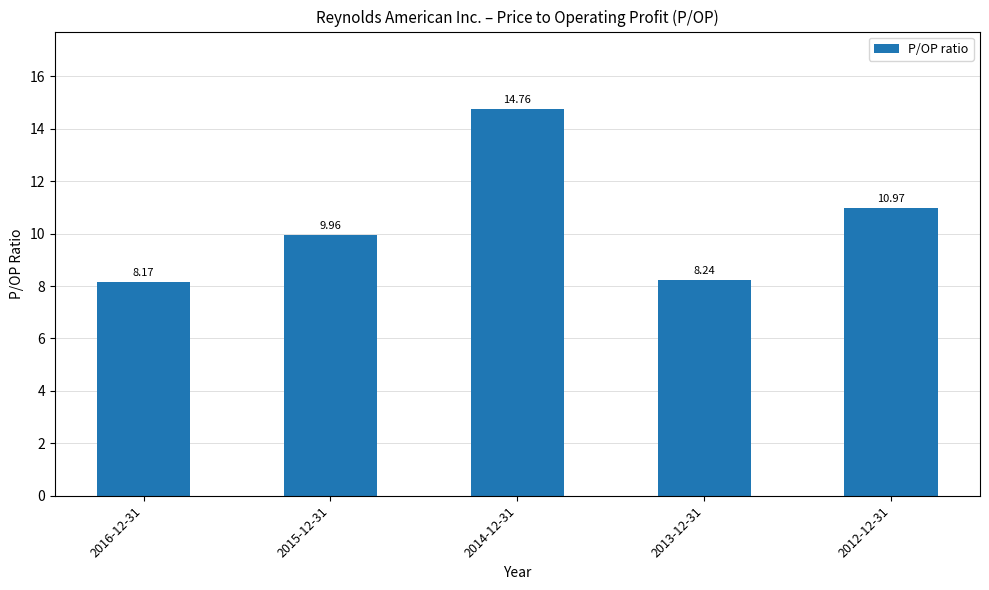

Reading left to right, list all the values displayed in this chart.

2016-12-31=8.2	2015-12-31=10.0	2014-12-31=14.8	2013-12-31=8.2	2012-12-31=11.0